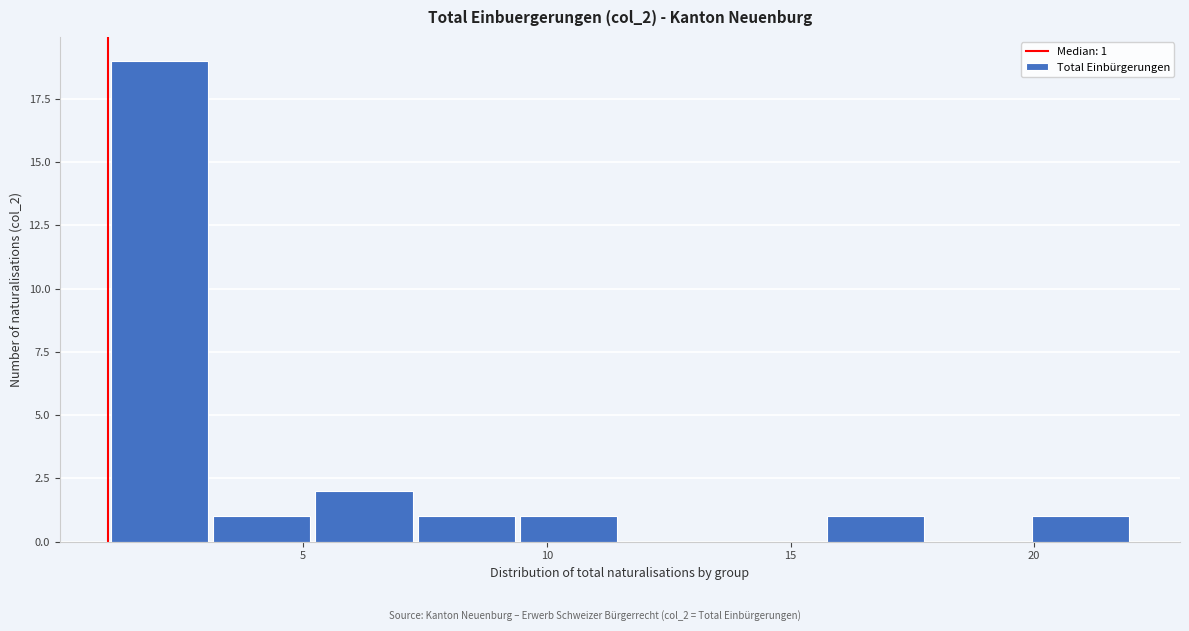

Over which range of the x-axis is the bar tallest?

1.0 to 3.1